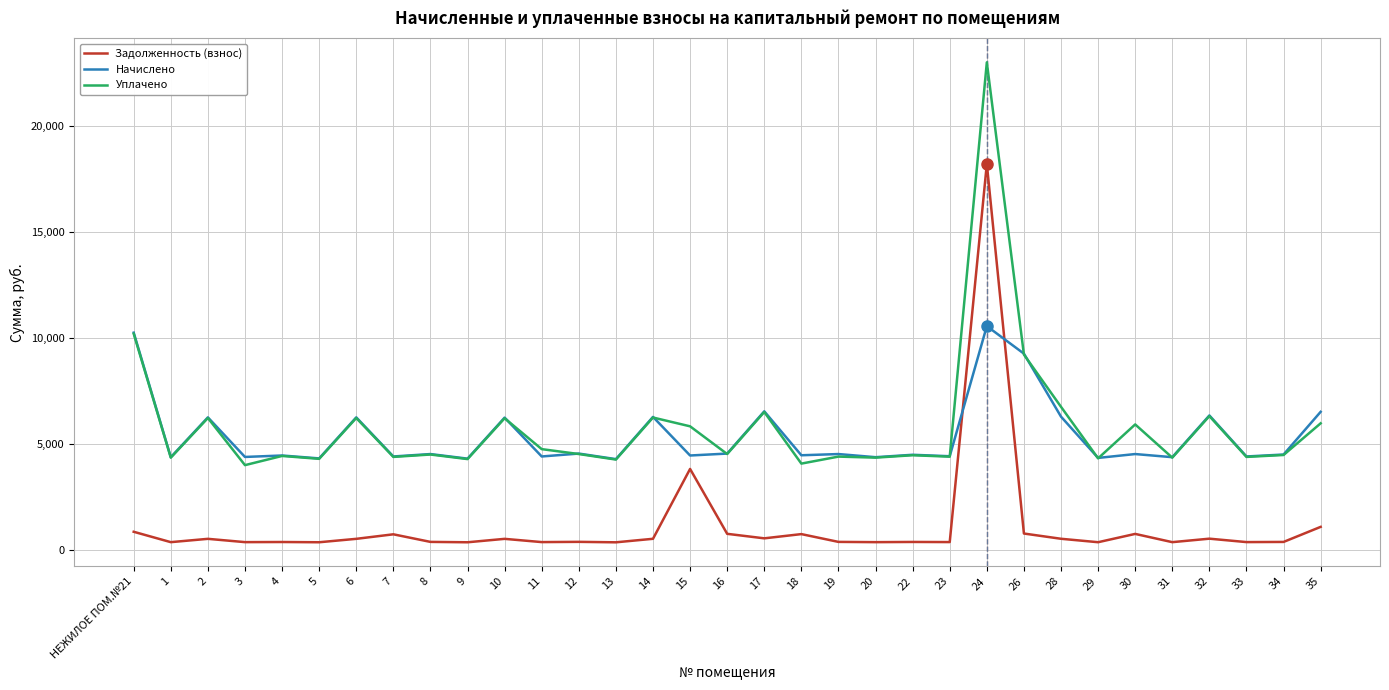

List the series in order of their peak value, highest first.

Уплачено, Задолженность (взнос), Начислено